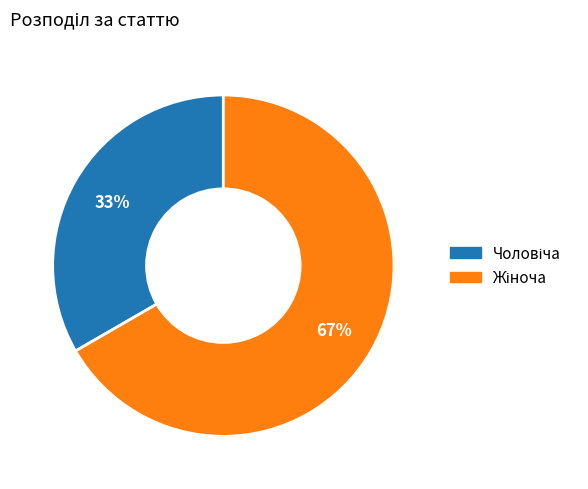

Is there any slice that represents more than half of the pie?

Yes